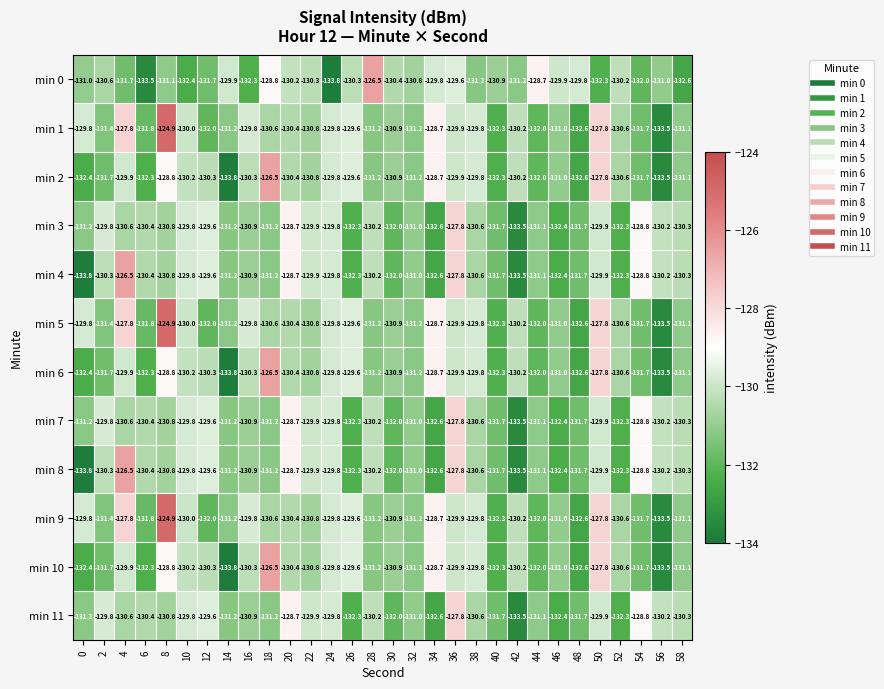

Which category has the highest value in the min 5 series?

8